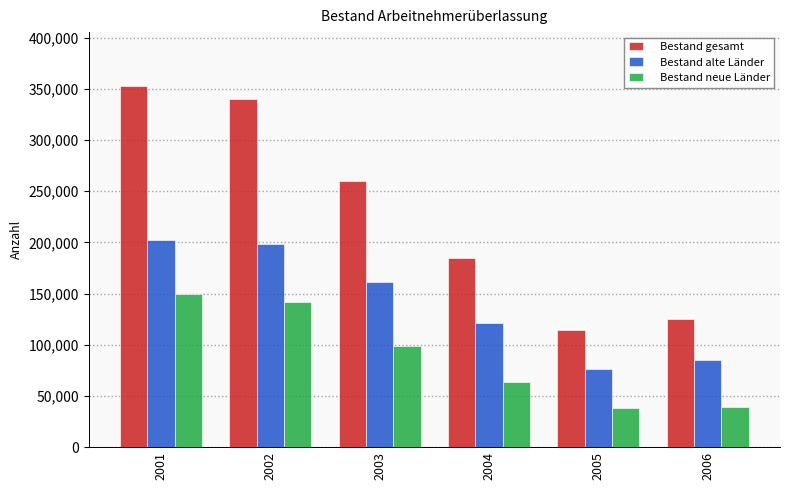

How many data points in Bestand alte Länder are less than 161404?

3